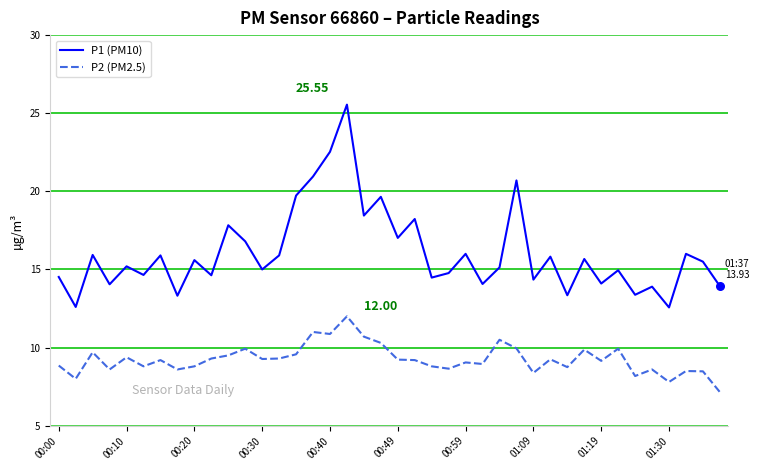

Which series has the largest range (max minus min)?

P1 (PM10)